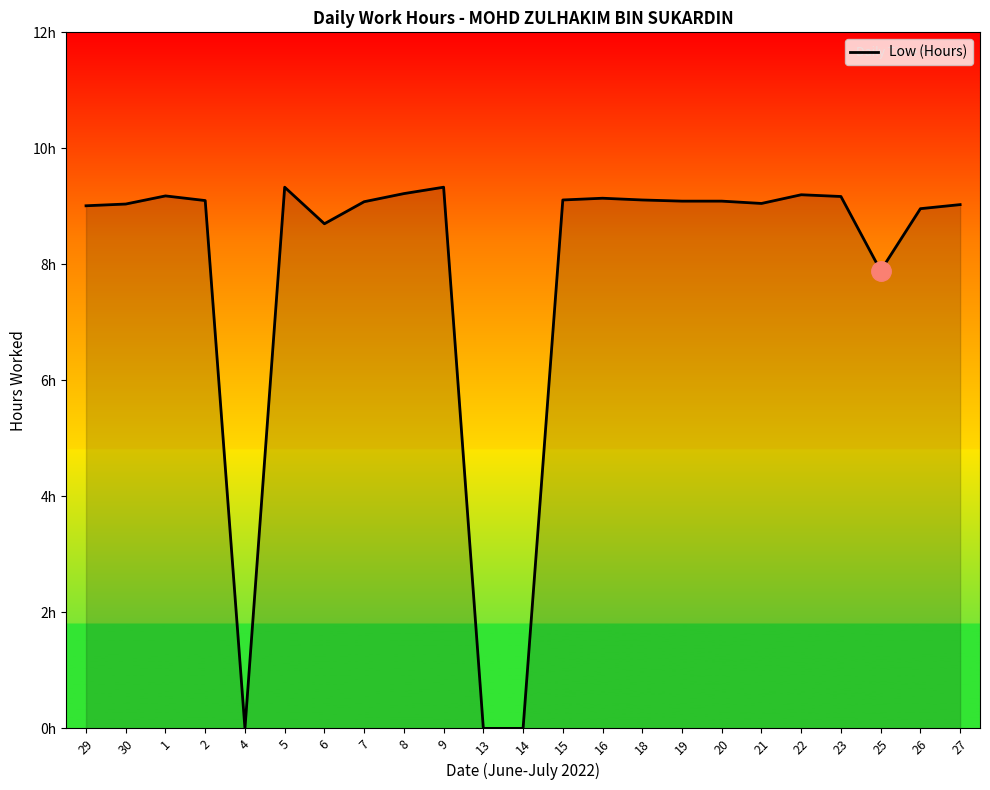

Approximately how many times larger is the value at 2 compared to 8?

1.0